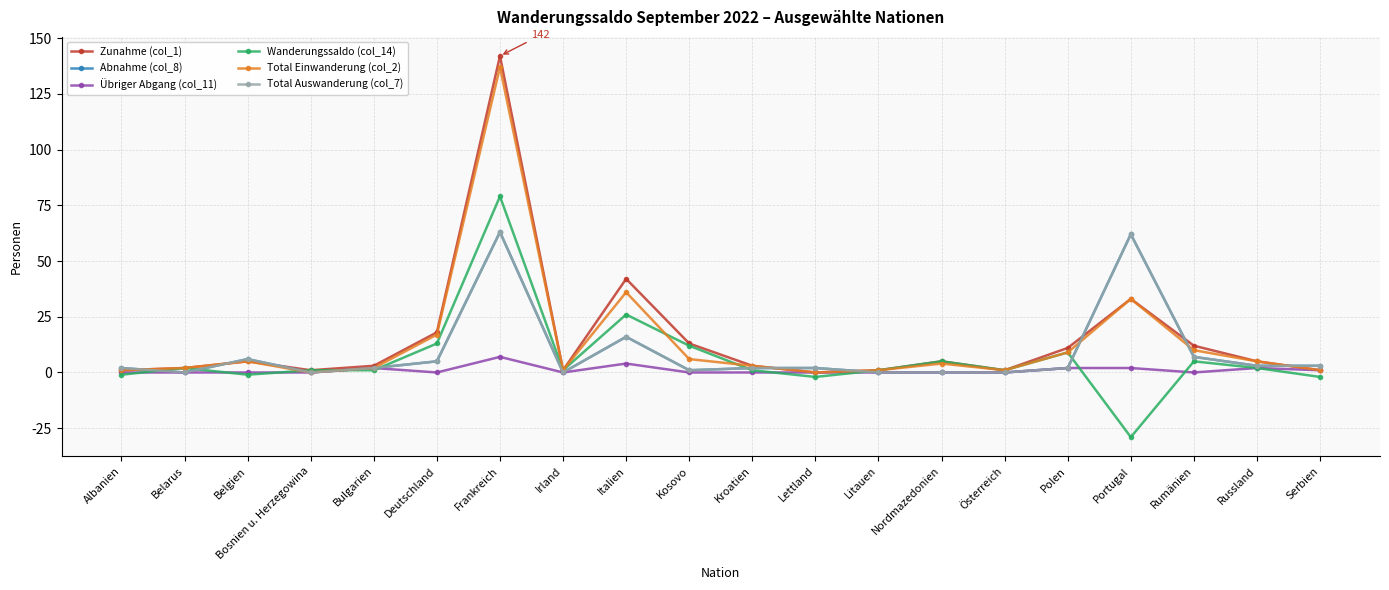

At which category does Übriger Abgang (col_11) reach its first local peak?

Bulgarien